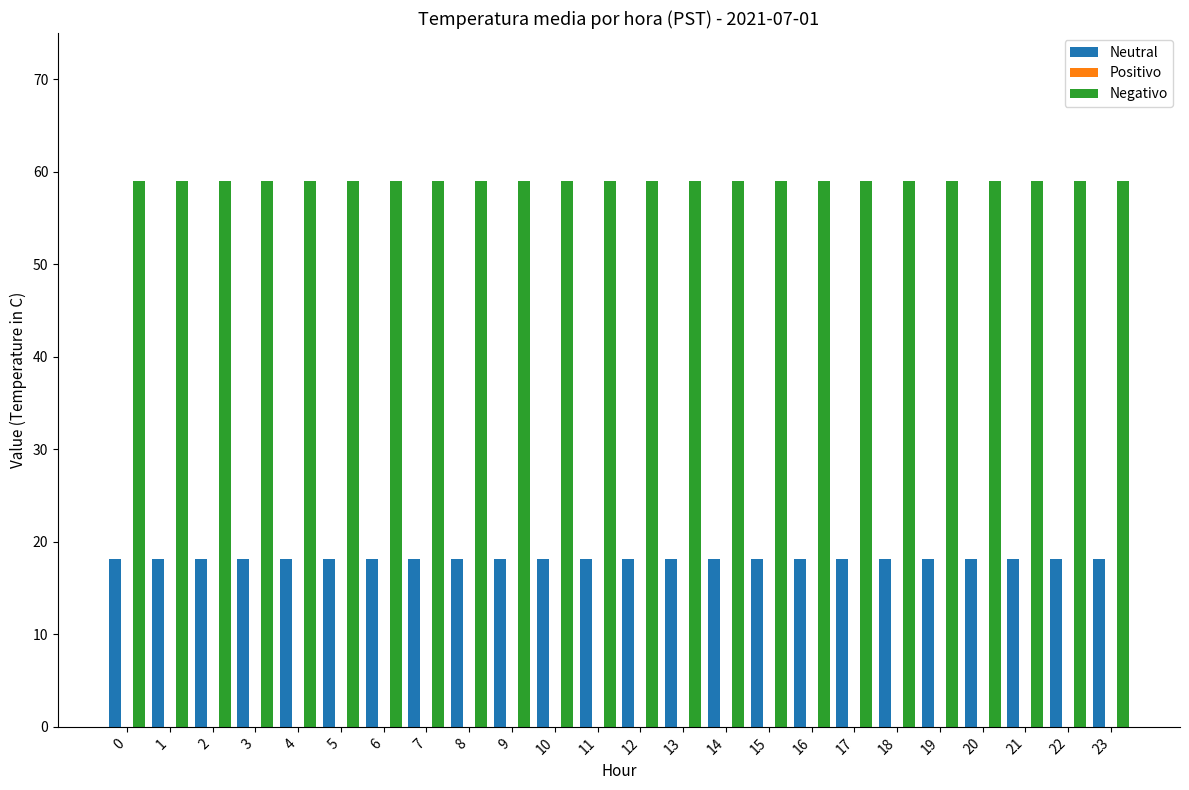

List the series in order of their peak value, lowest first.

Neutral, Negativo